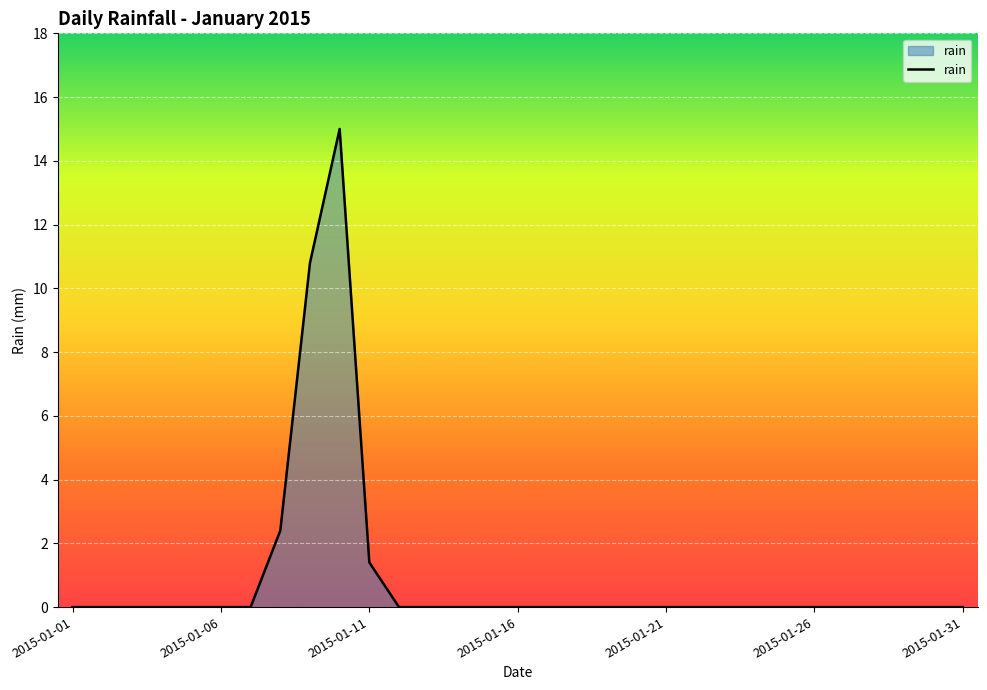

What is the greatest value displayed?

15.0